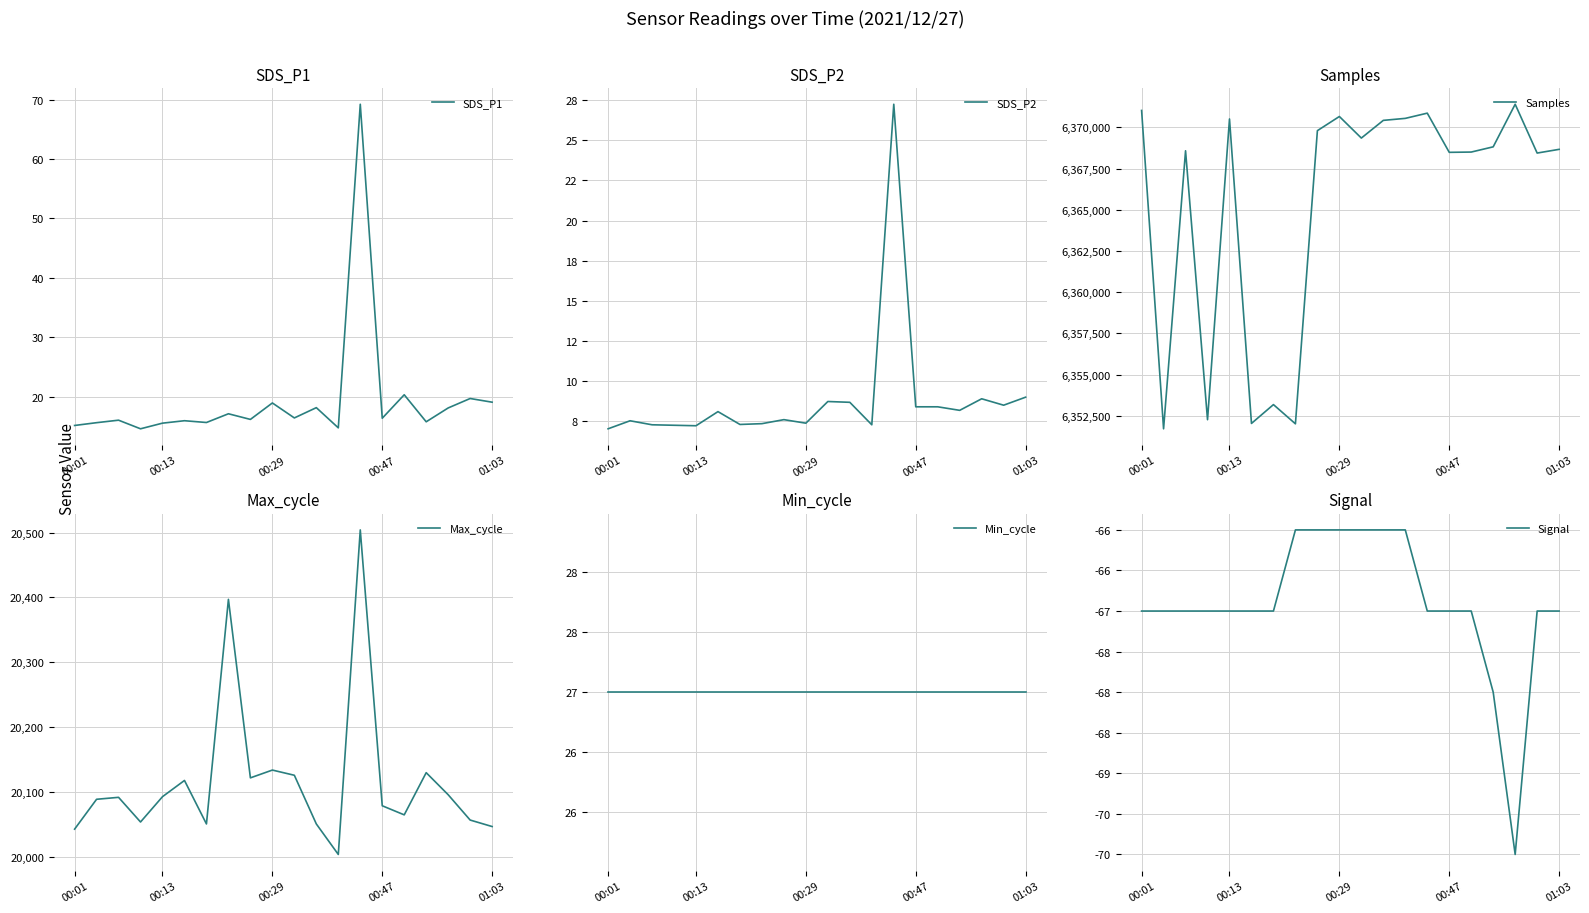

True or false: Max_cycle and SDS_P1 cross at least once.

False